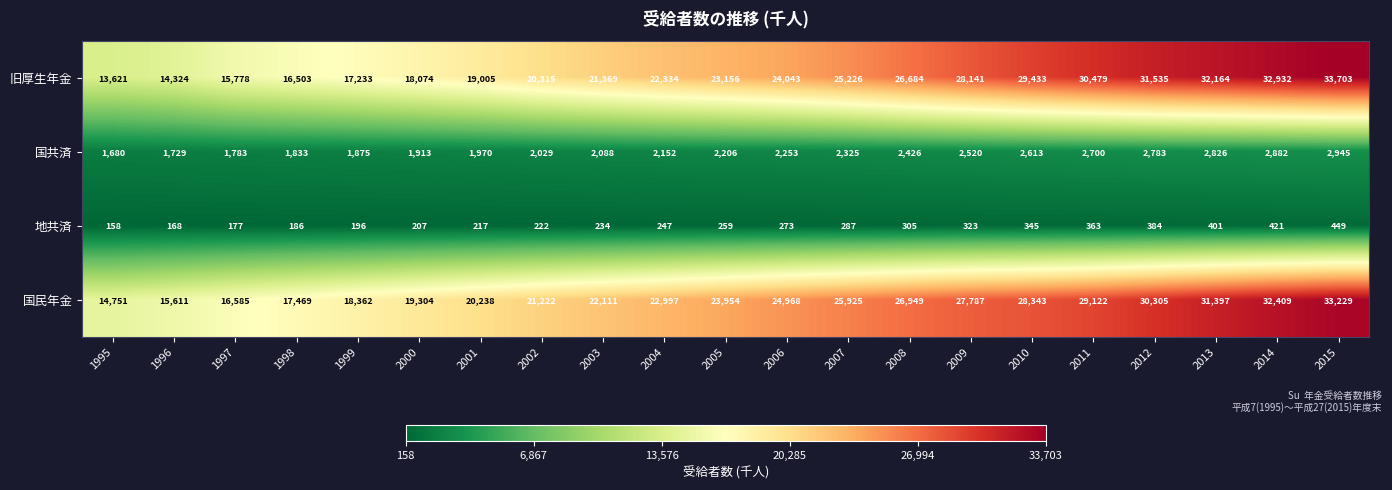

Where is 地共済 nearest to the value 303?

2008